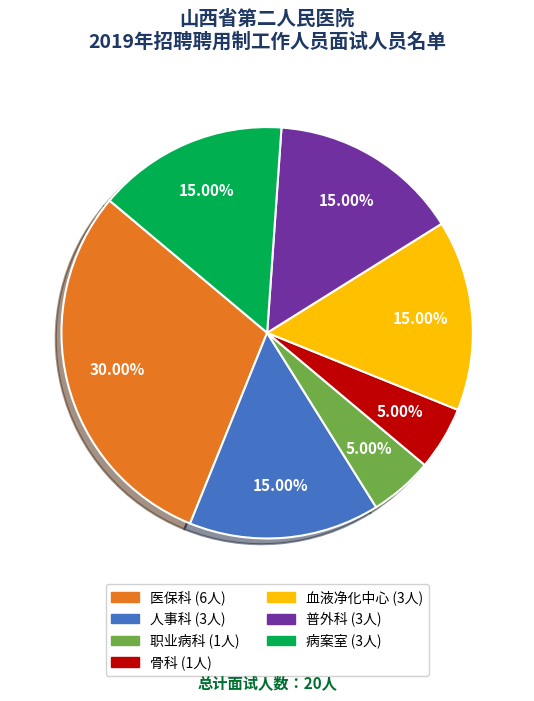

Approximately how many times larger is the value at 血液净化中心 compared to 医保科?

0.5